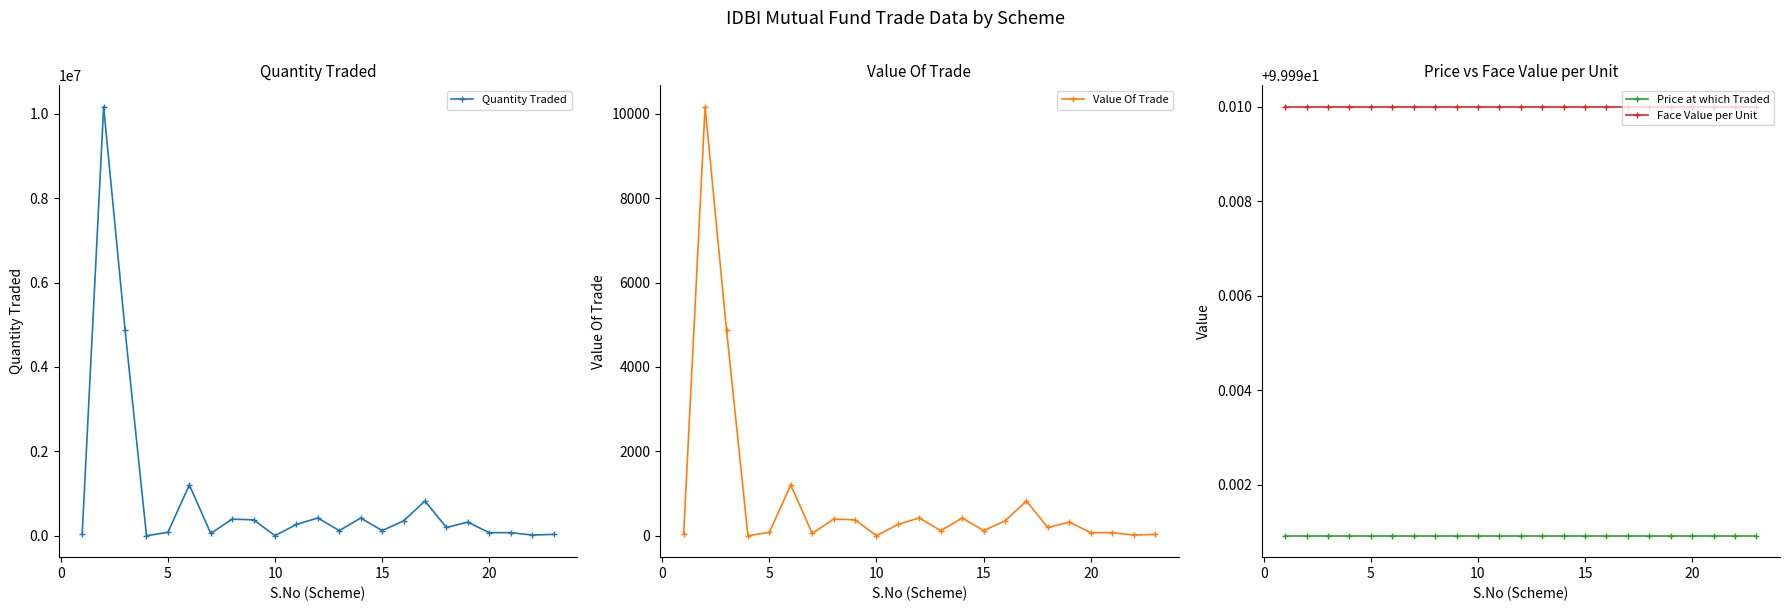

True or false: Price at which Traded and Face Value per Unit intersect in this chart.

False